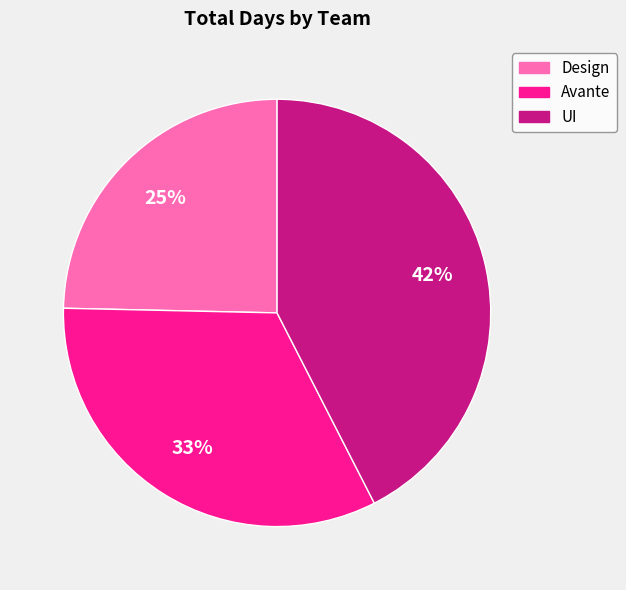

What is the smallest slice in the pie chart?

Design